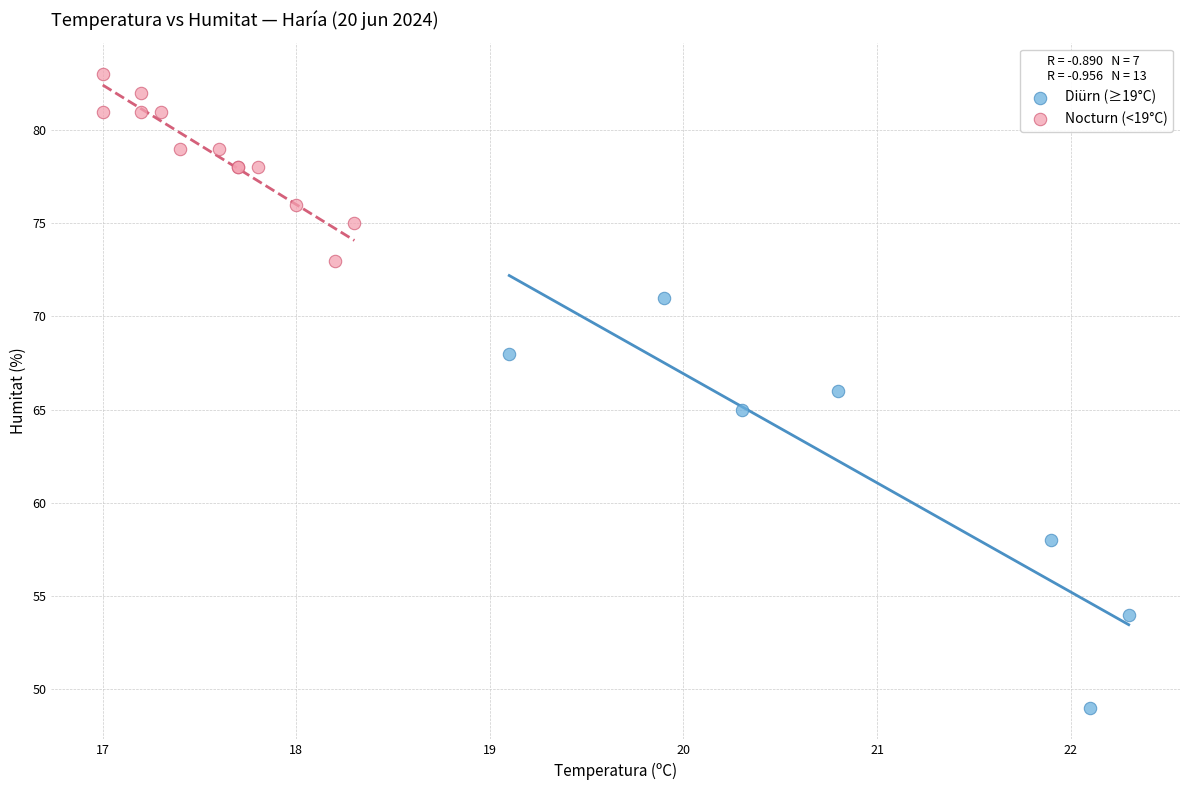

Which series contains the lowest Y value?

Diürn (≥19°C)